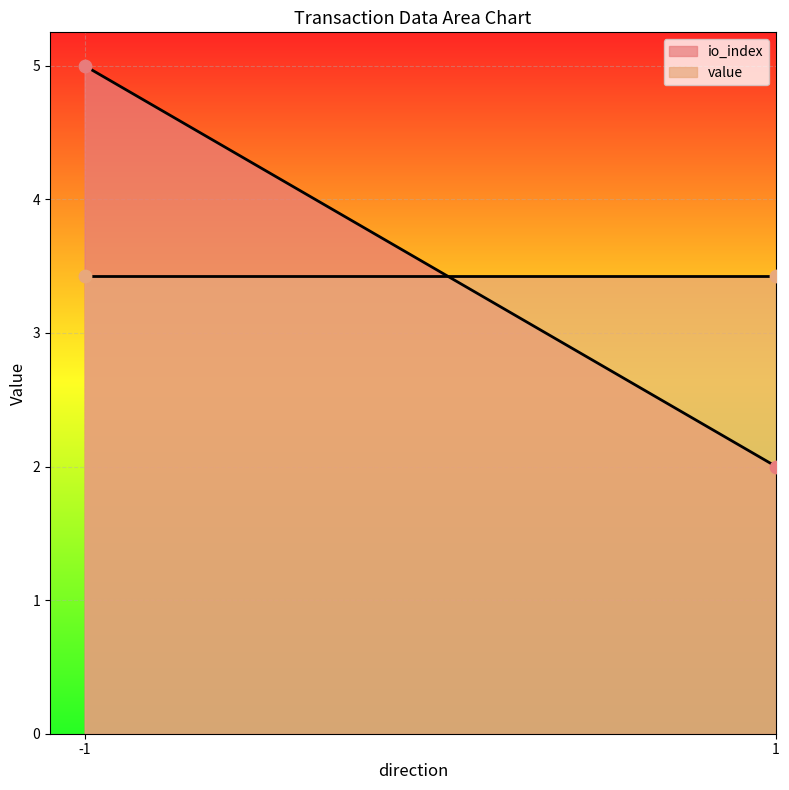

At which category is the sum across all series the highest?

-1